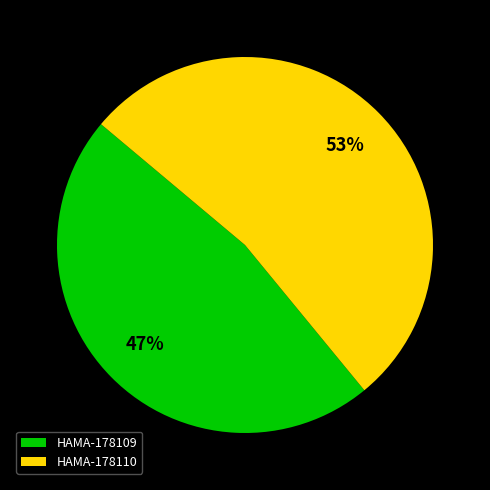

The HAMA-178109 slice represents 47% of the pie. True or false?

True